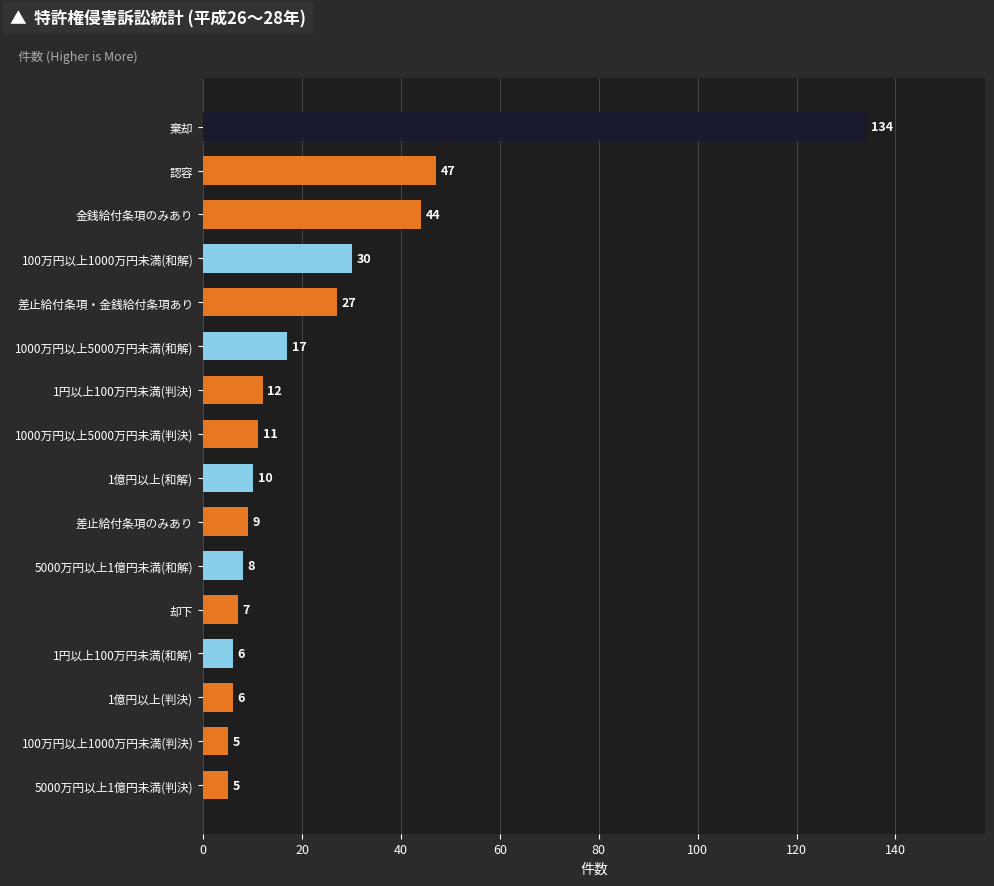

Reading bottom to top, transcribe all the data shown in this chart.

5	5	6	6	7	8	9	10	11	12	17	27	30	44	47	134